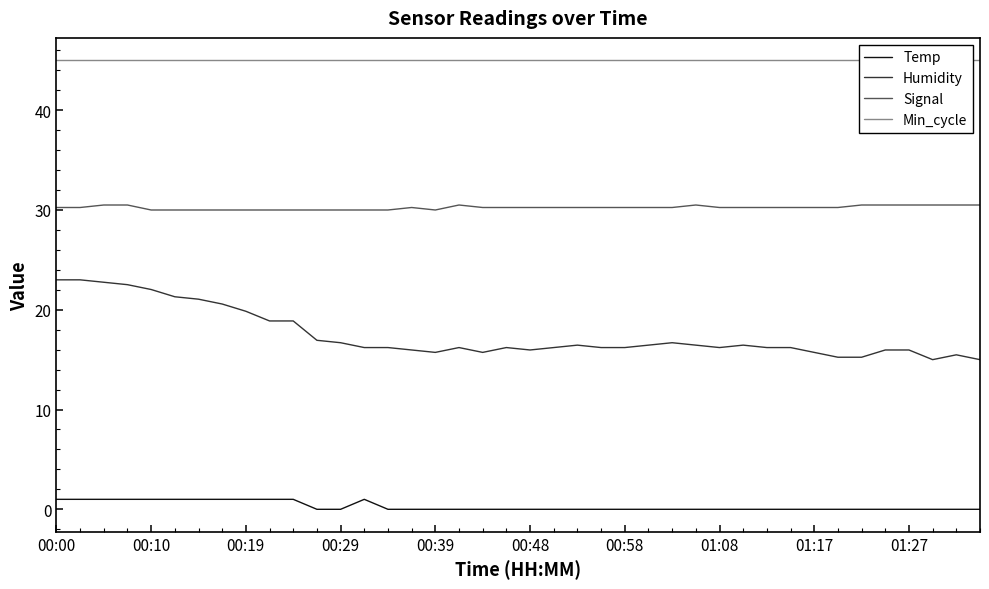

True or false: Humidity and Temp cross at least once.

False